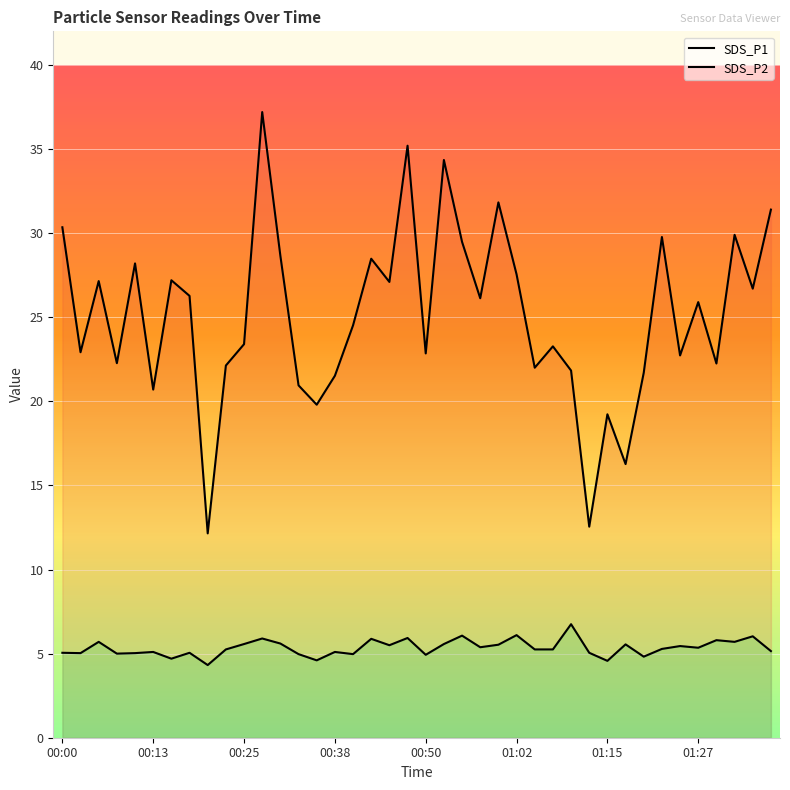

At which label does SDS_P2 first exceed 5?

00:00